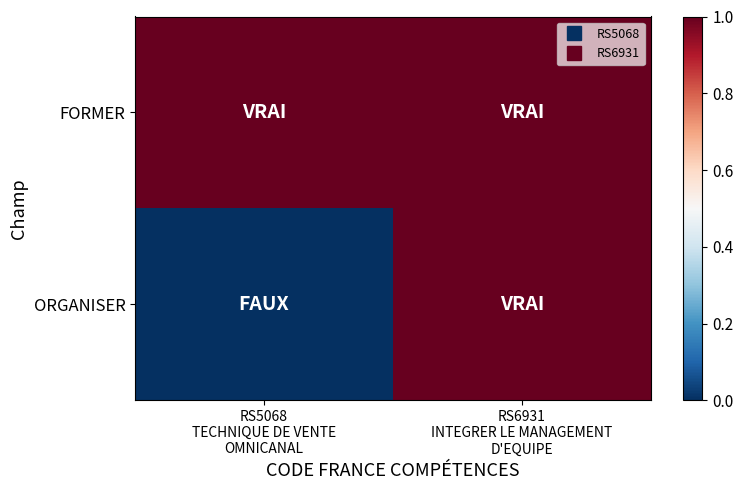

Reading left to right, transcribe all the data shown in this chart.

FORMER: RS5068
TECHNIQUE DE VENTE
OMNICANAL=1	RS6931
INTEGRER LE MANAGEMENT
D'EQUIPE=1
ORGANISER: RS5068
TECHNIQUE DE VENTE
OMNICANAL=0	RS6931
INTEGRER LE MANAGEMENT
D'EQUIPE=1